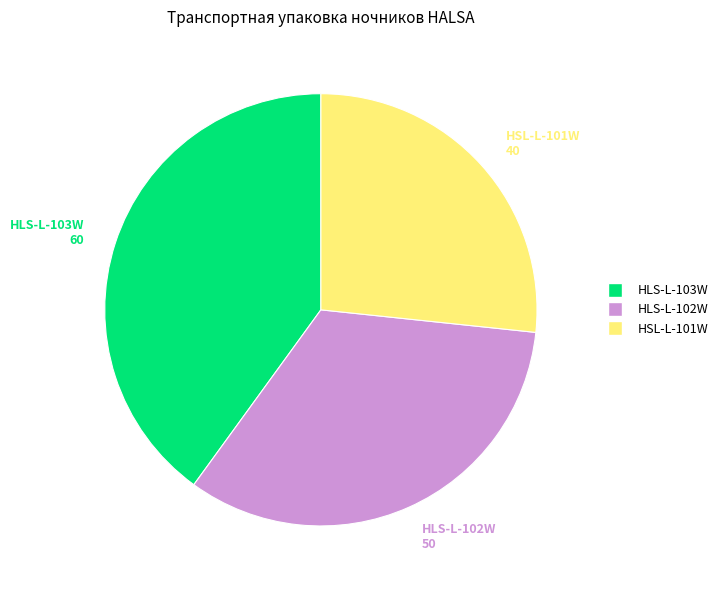

Rank the categories by value from highest to lowest.

HLS-L-103W, HLS-L-102W, HSL-L-101W